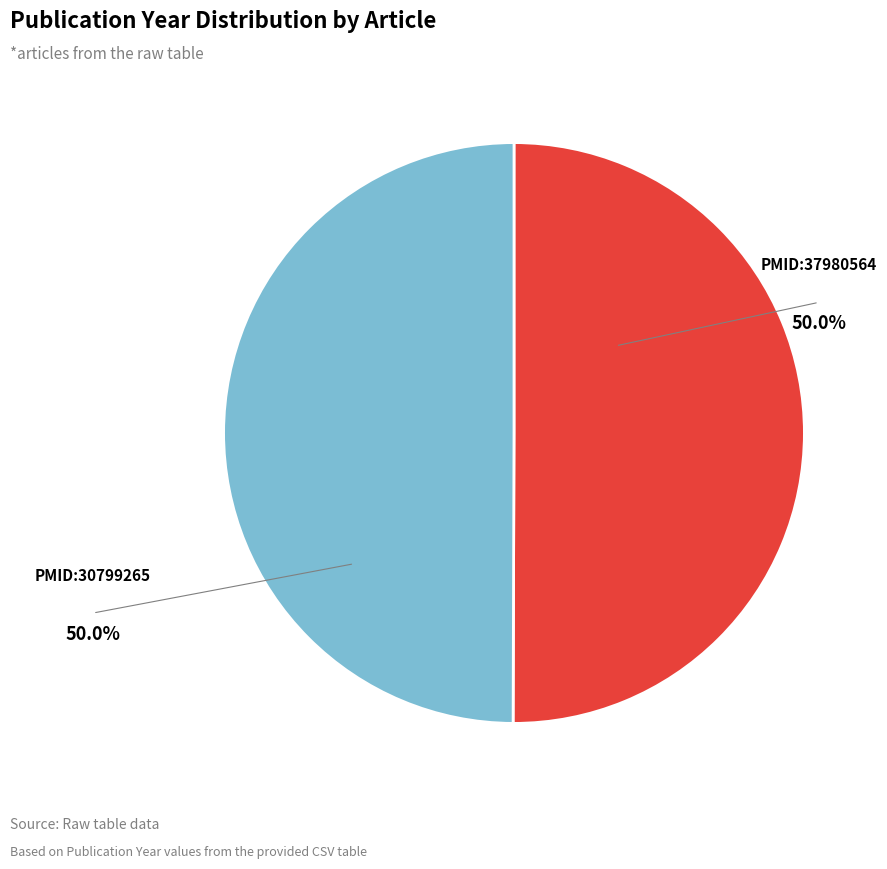

What is the smallest slice in the pie chart?

PMID:30799265